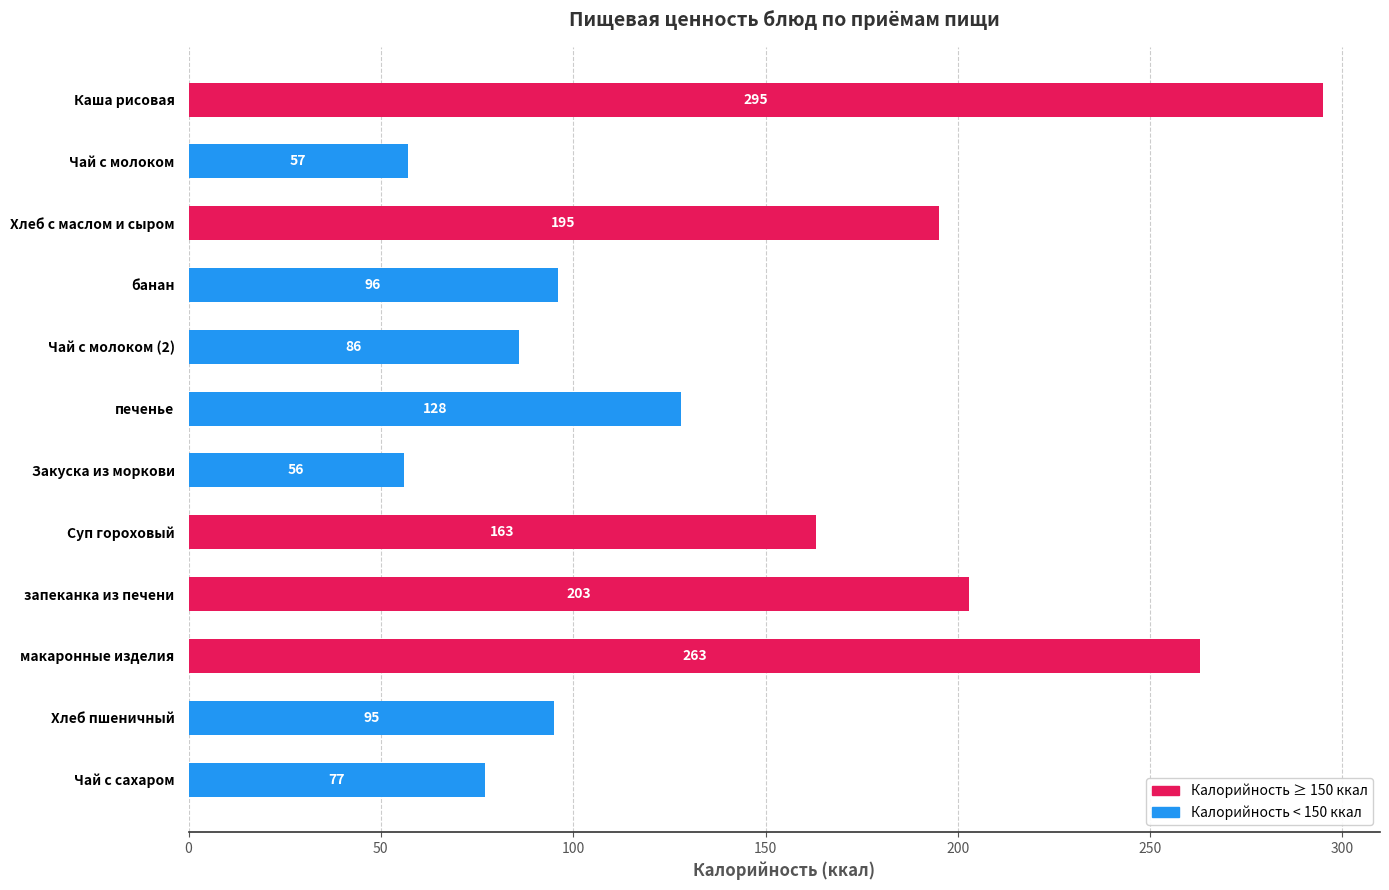

Does the chart contain stacked bars?

No